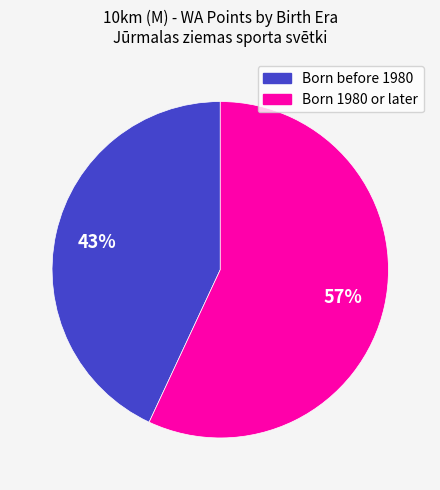

Does any single category account for the majority?

Yes